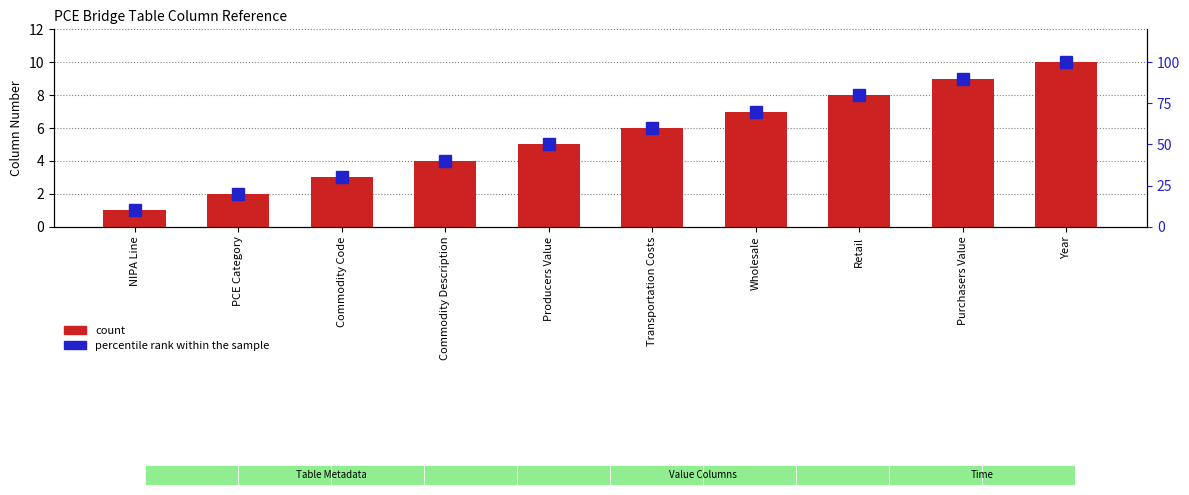

At how many categories does at least one series exceed 99?

1